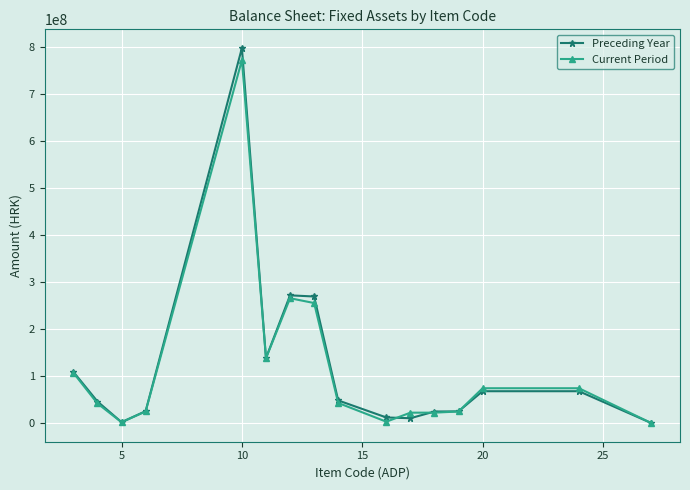

Which series has the largest range (max minus min)?

Preceding Year